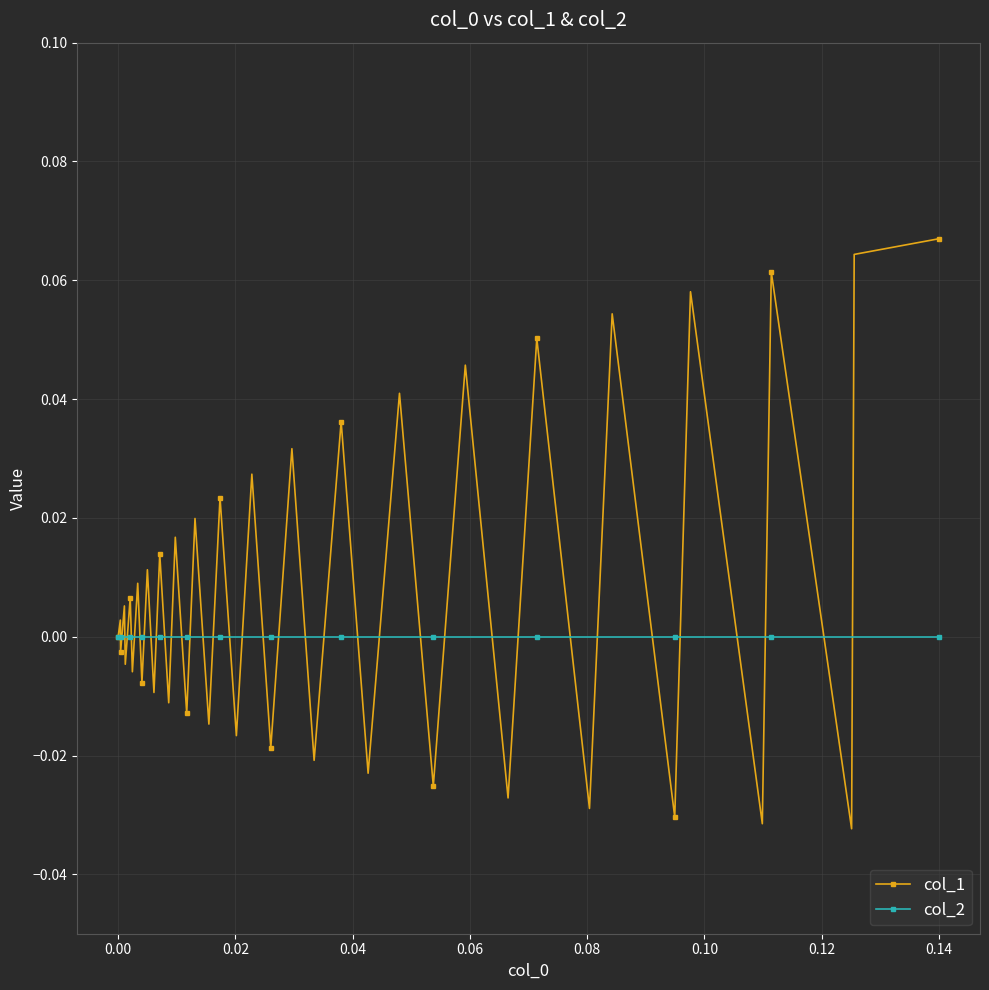

Which series has the largest total across all categories?

col_1